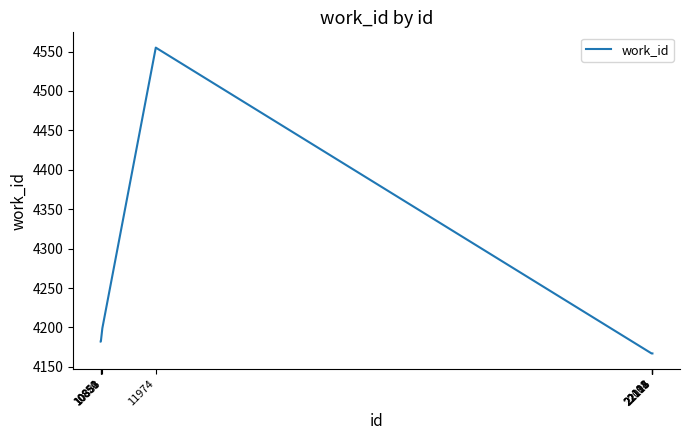

What is the maximum value shown in the chart?

4555